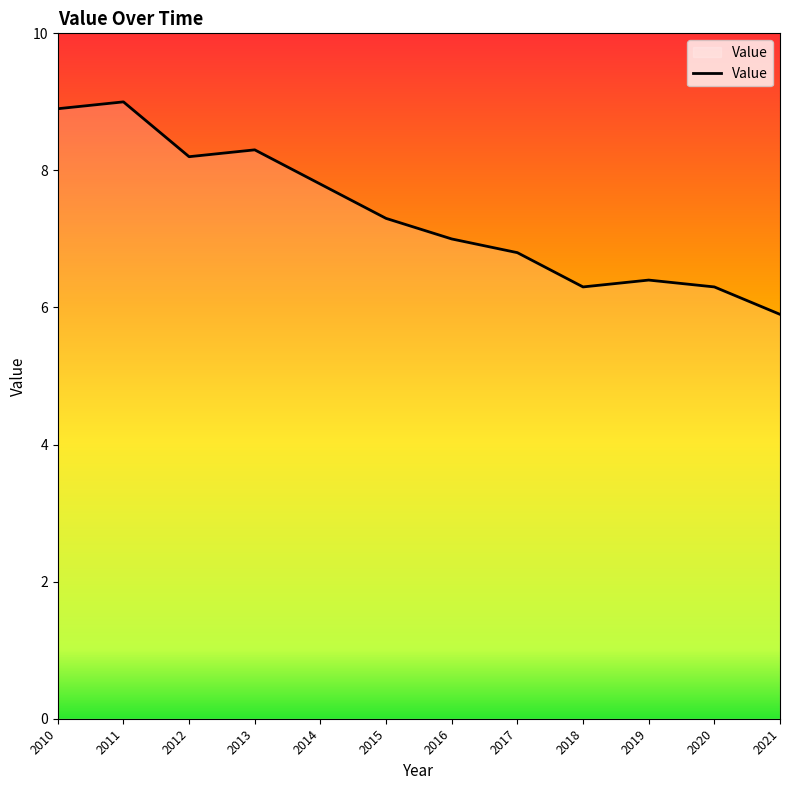

What is the average value?

7.4